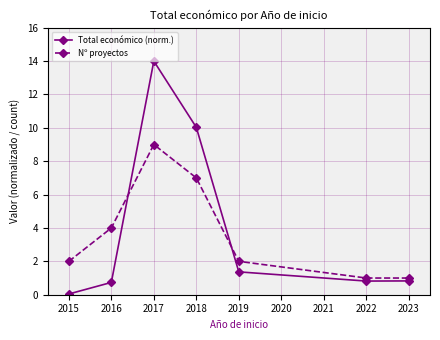

At 2015, list the series in order from smallest to largest.

Total económico (norm.), Nº proyectos